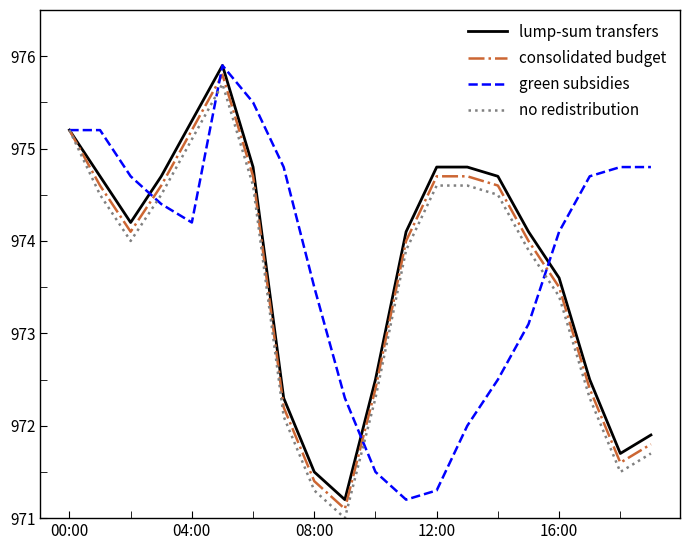

What is the maximum value shown in the chart?

975.9